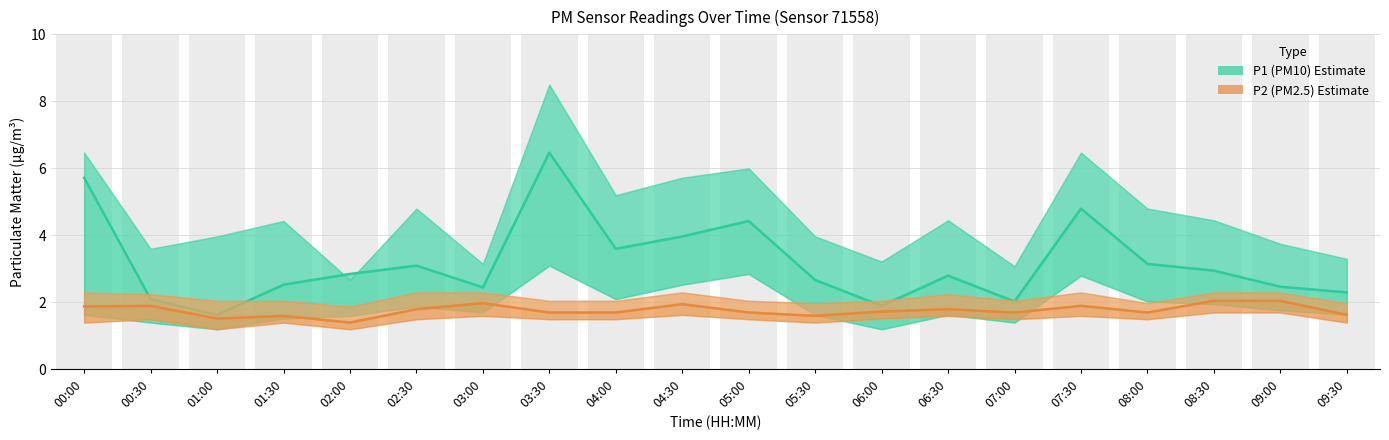

Which has a higher value, 07:00 or 05:30?

05:30